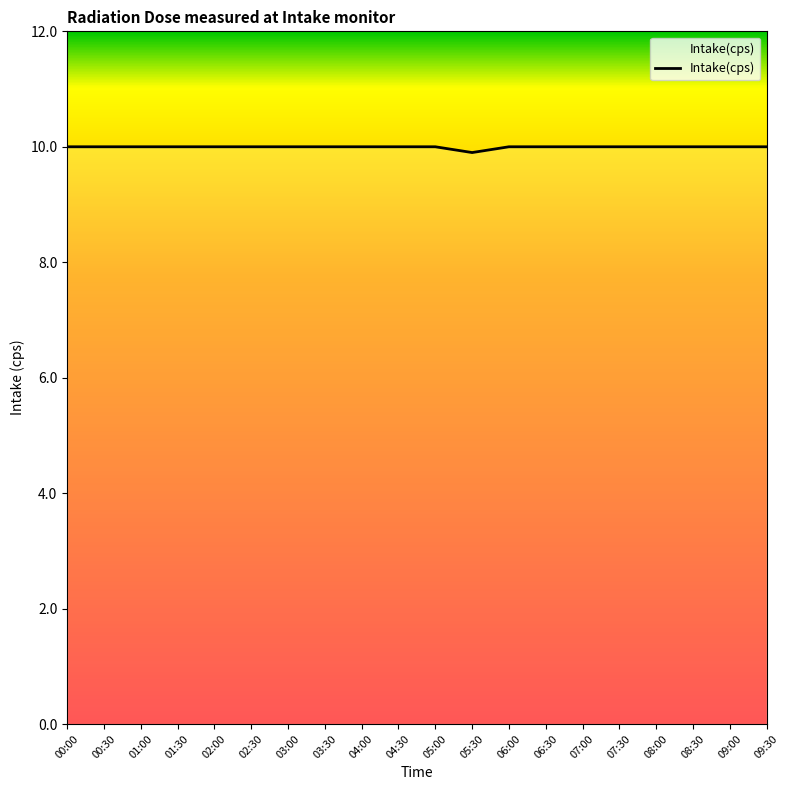

What is the minimum value shown in the chart?

9.9